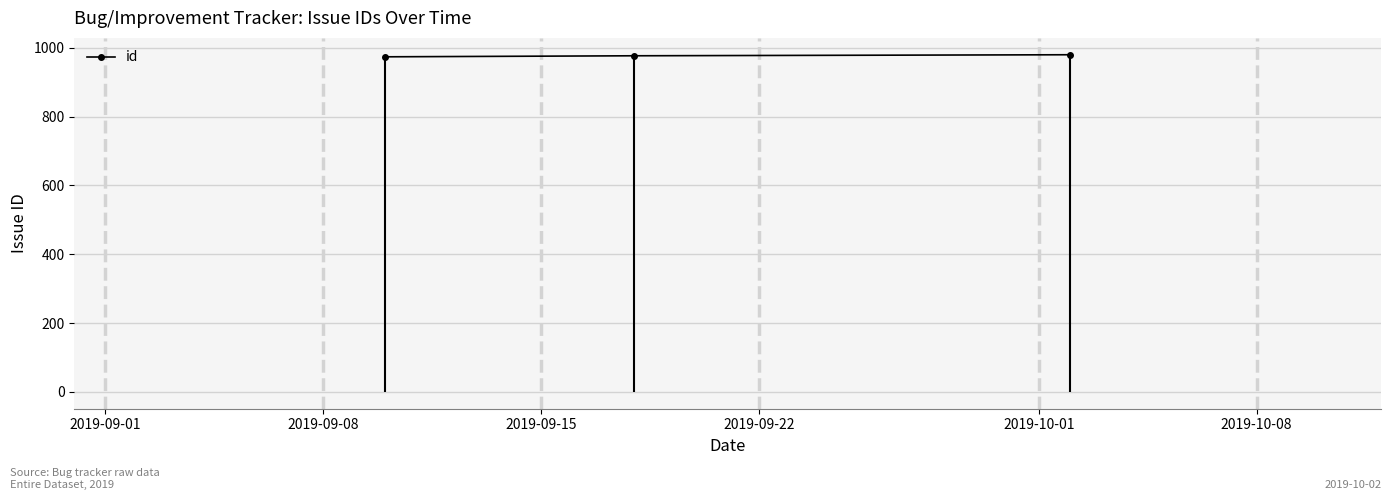

What is the value of the id point at the 1st from the left?

974